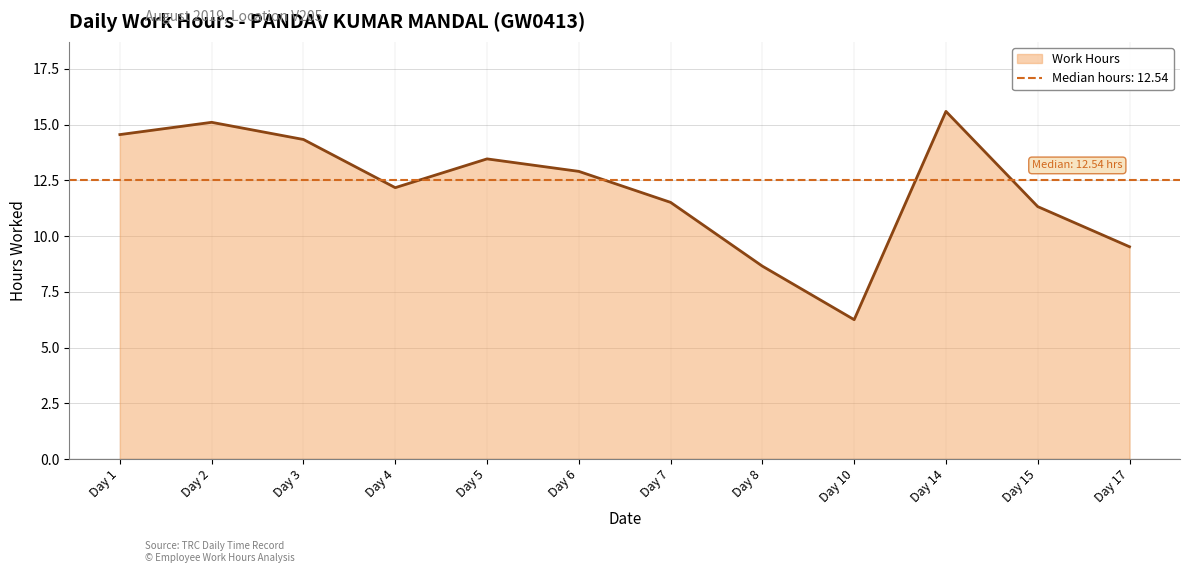

Rank the categories by value from lowest to highest.

Day 10, Day 8, Day 17, Day 15, Day 7, Day 4, Day 6, Day 5, Day 3, Day 1, Day 2, Day 14